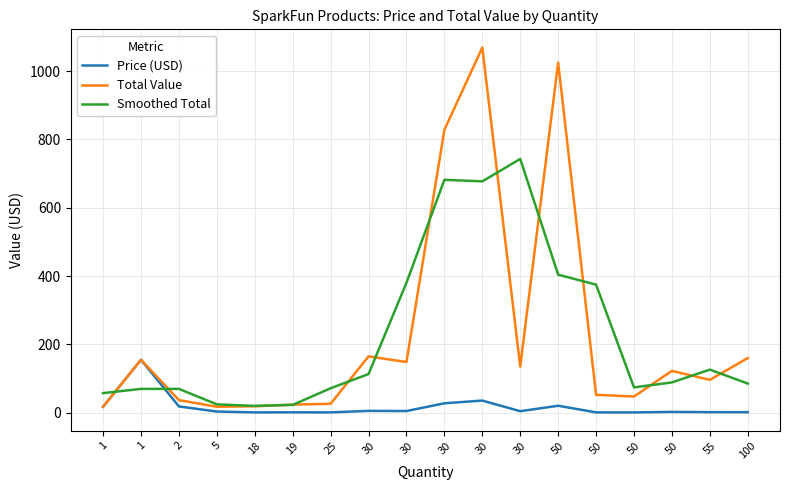

How many series are shown in this chart?

3